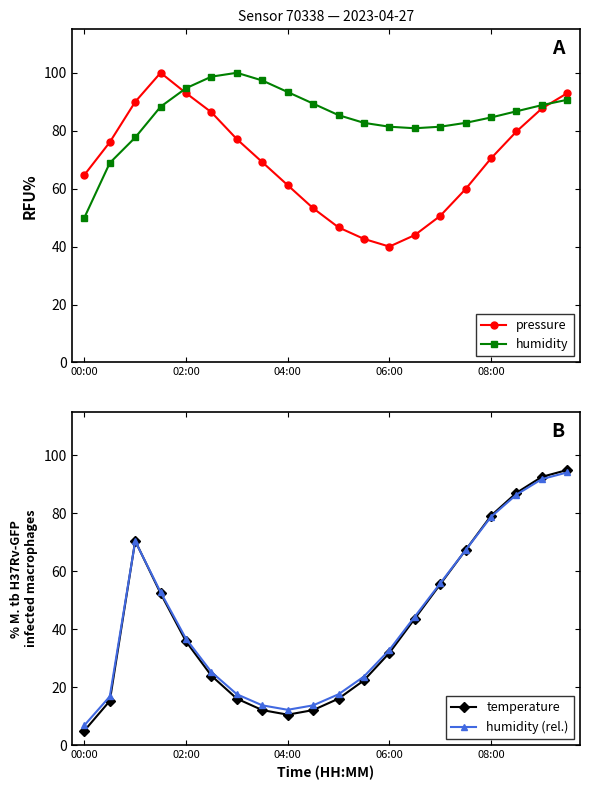

How many intersections are there between humidity and pressure?

2